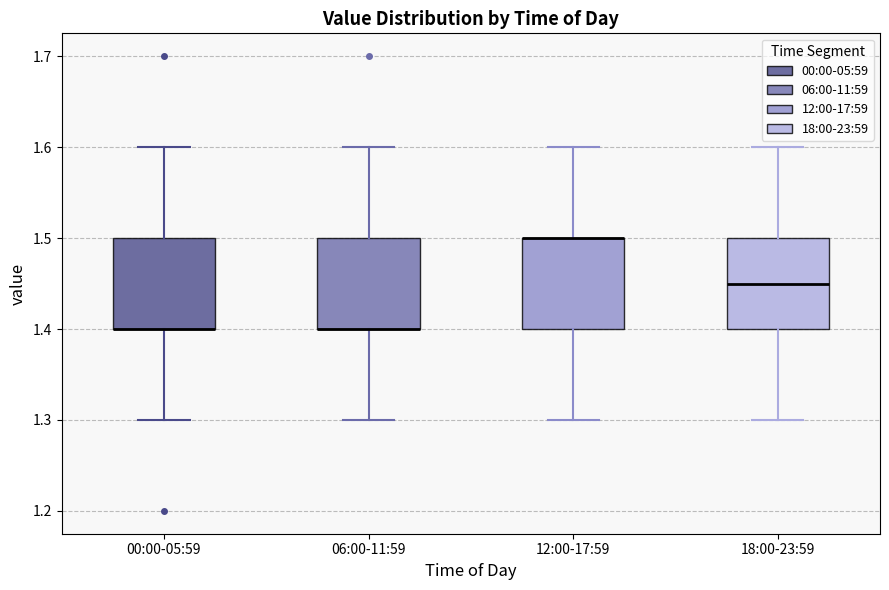

Reading left to right, read every box against the y-axis: the position of its median line, the range the box covers, and the ends of its whiskers. The values are not printed on the chart, so give them approximately, as read against the axis.

00:00-05:59: median 1.40 (drawn on the box's lower edge), box 1.40 to 1.50, whiskers 1.30 to 1.60
06:00-11:59: median 1.40 (drawn on the box's lower edge), box 1.40 to 1.50, whiskers 1.30 to 1.60
12:00-17:59: median 1.50 (drawn on the box's upper edge), box 1.40 to 1.50, whiskers 1.30 to 1.60
18:00-23:59: median 1.45, box 1.40 to 1.50, whiskers 1.30 to 1.60